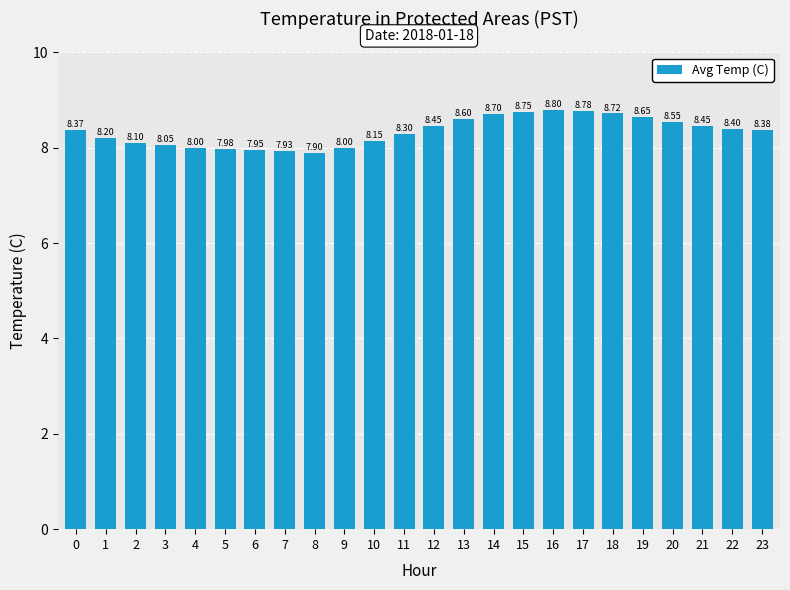

What is the sum of all values?

200.2